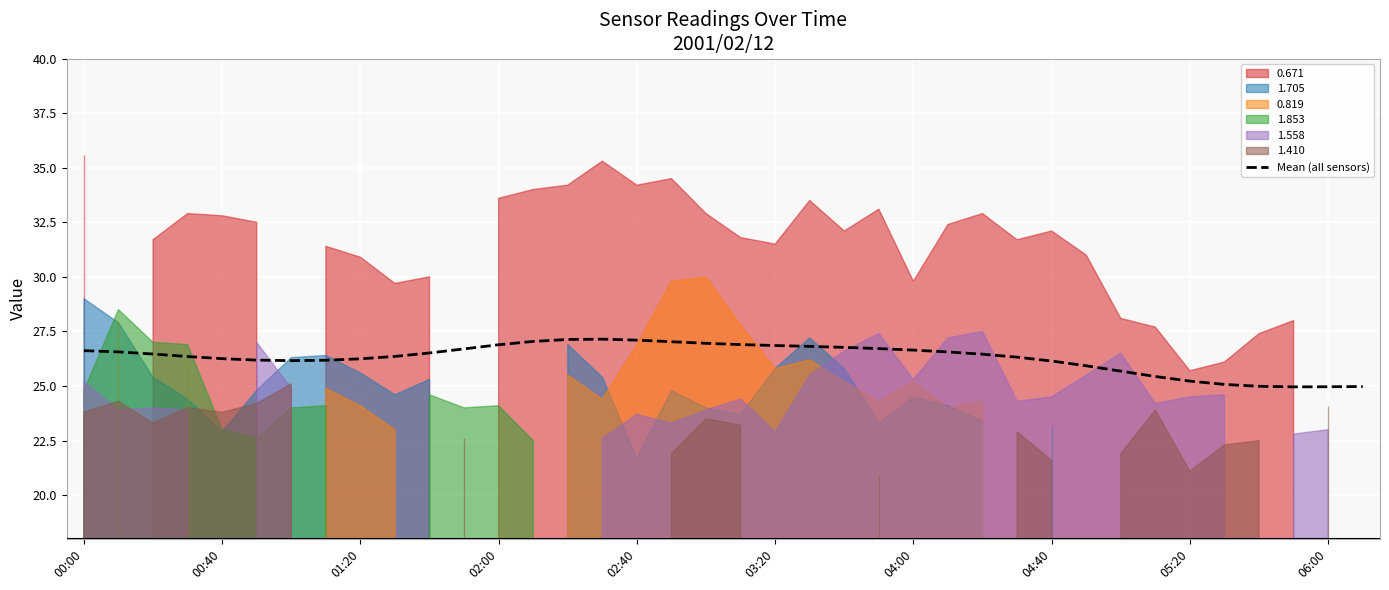

What is the value of the 1st point from the left?

26.6